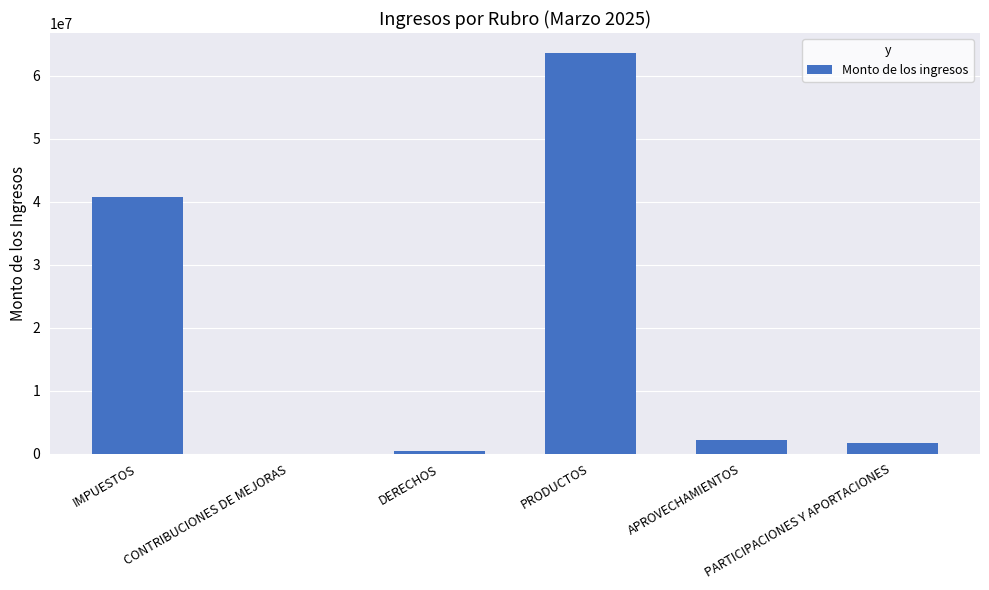

What is the average value?

18108547.4